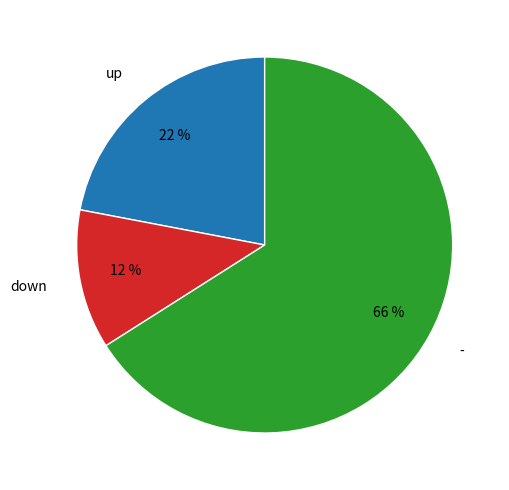

Count the number of slices in the pie.

3